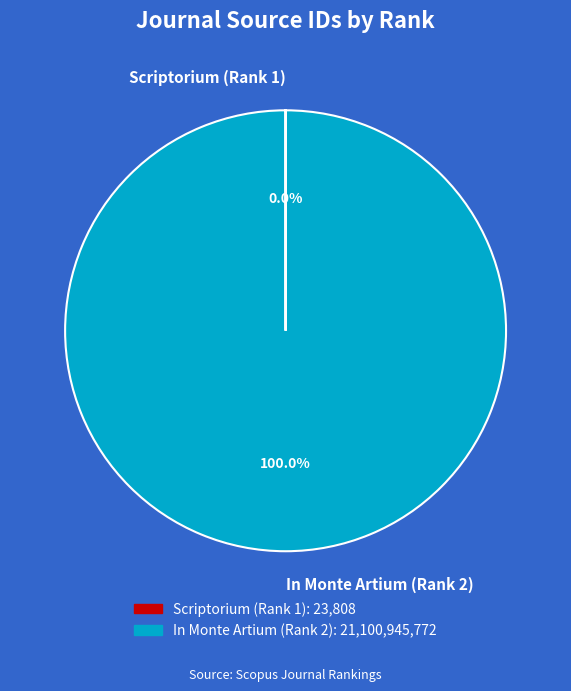

Which slice is the largest?

In Monte Artium (Rank 2)